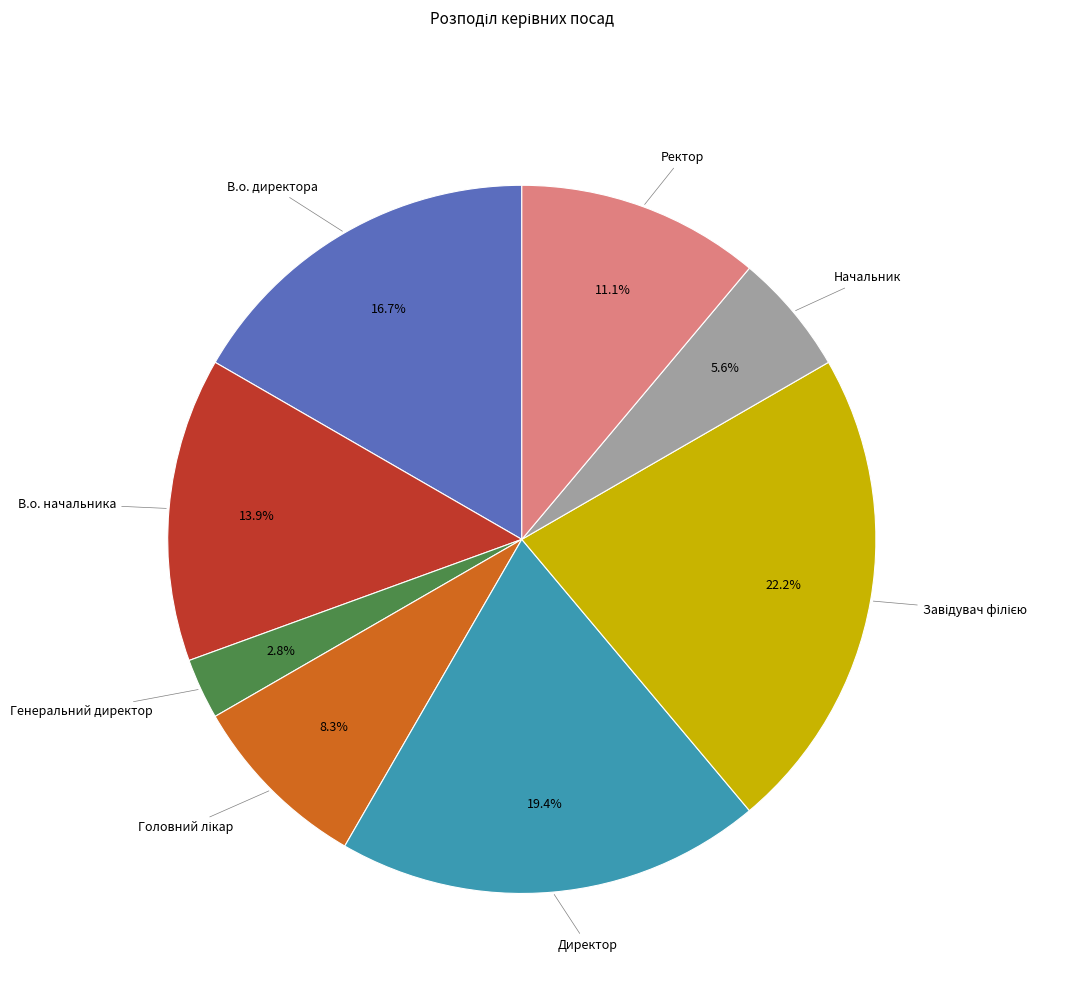

Is there any slice that represents more than half of the pie?

No